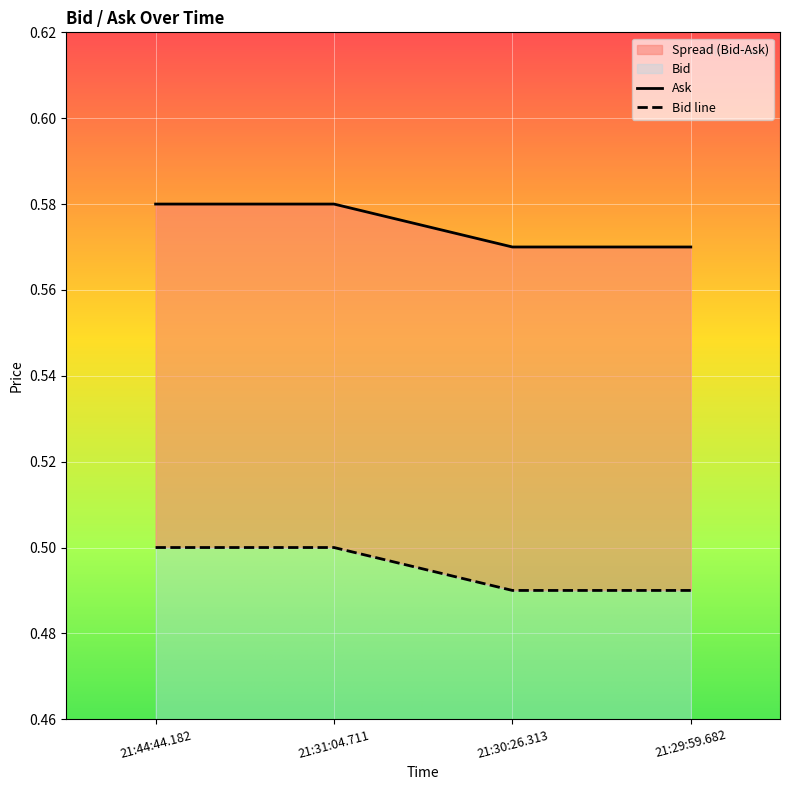

Where is Ask nearest to the value 0?

21:30:26.313